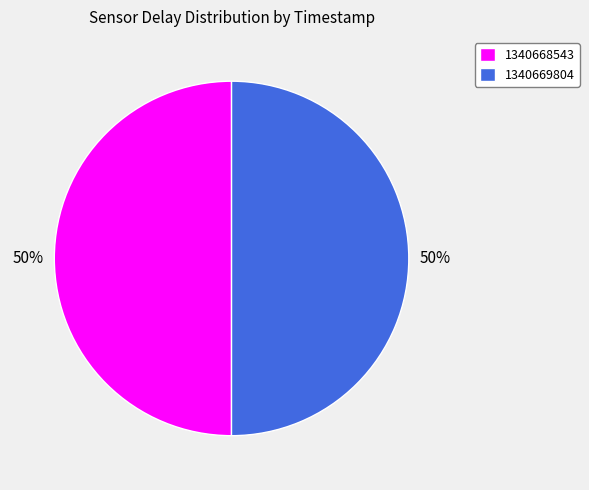

To the nearest percent, what percentage of the pie is 1340668543?

50%